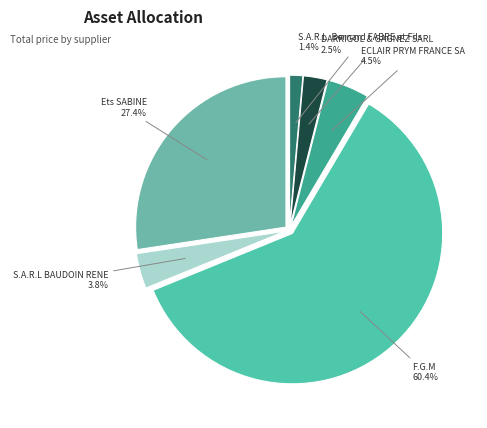

How many segments does this pie chart have?

6